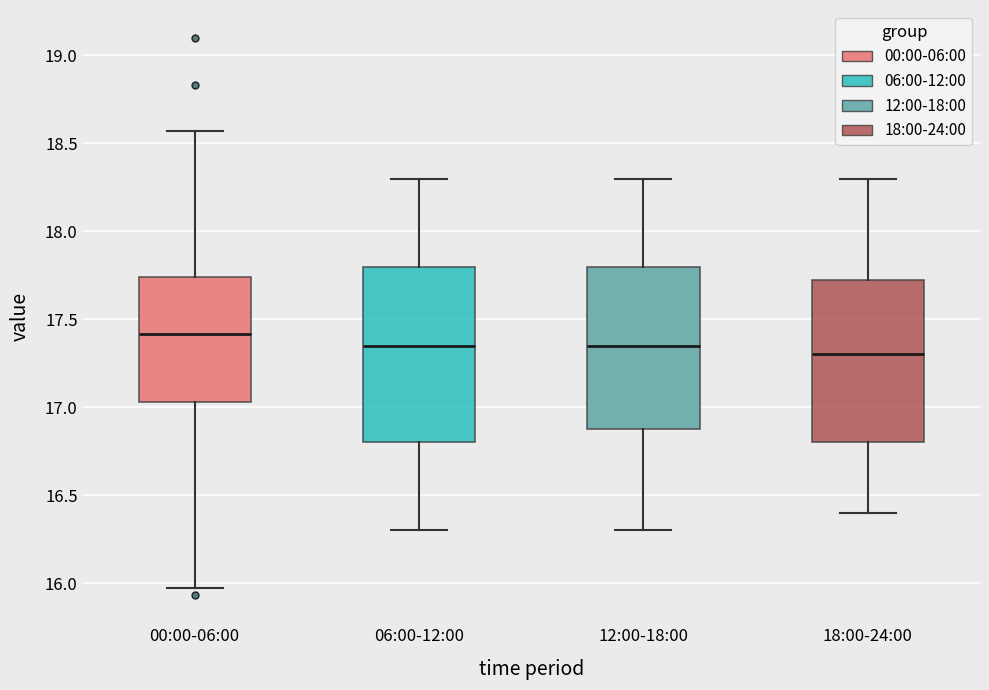

Which box has the highest median line?

00:00-06:00